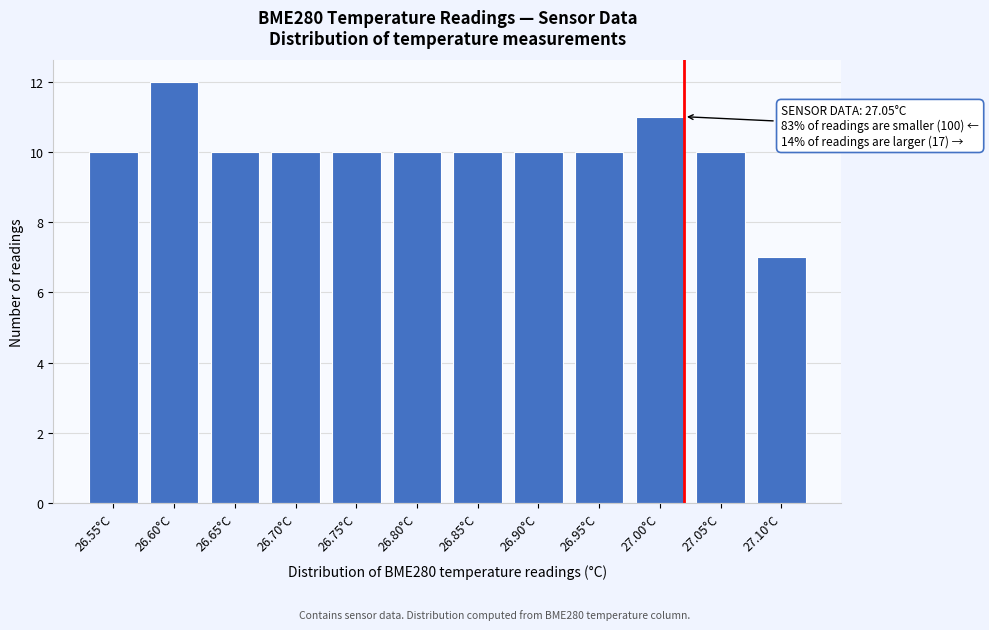

Reading right to left, list all the values displayed in this chart.

7	10	11	10	10	10	10	10	10	10	12	10